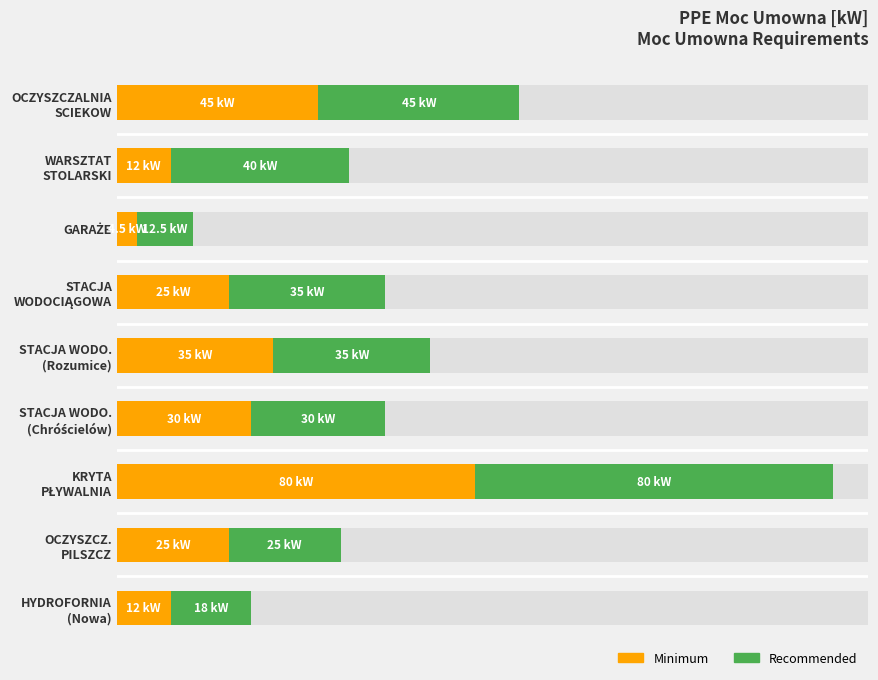

How many data points in Recommended are less than 35?

4